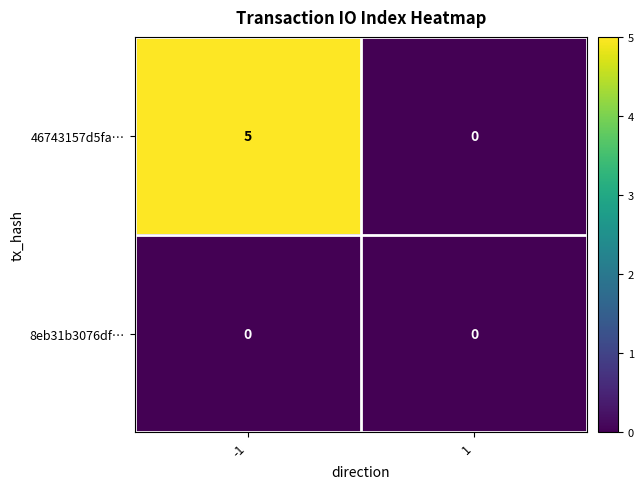

How many data points does each series have?

2